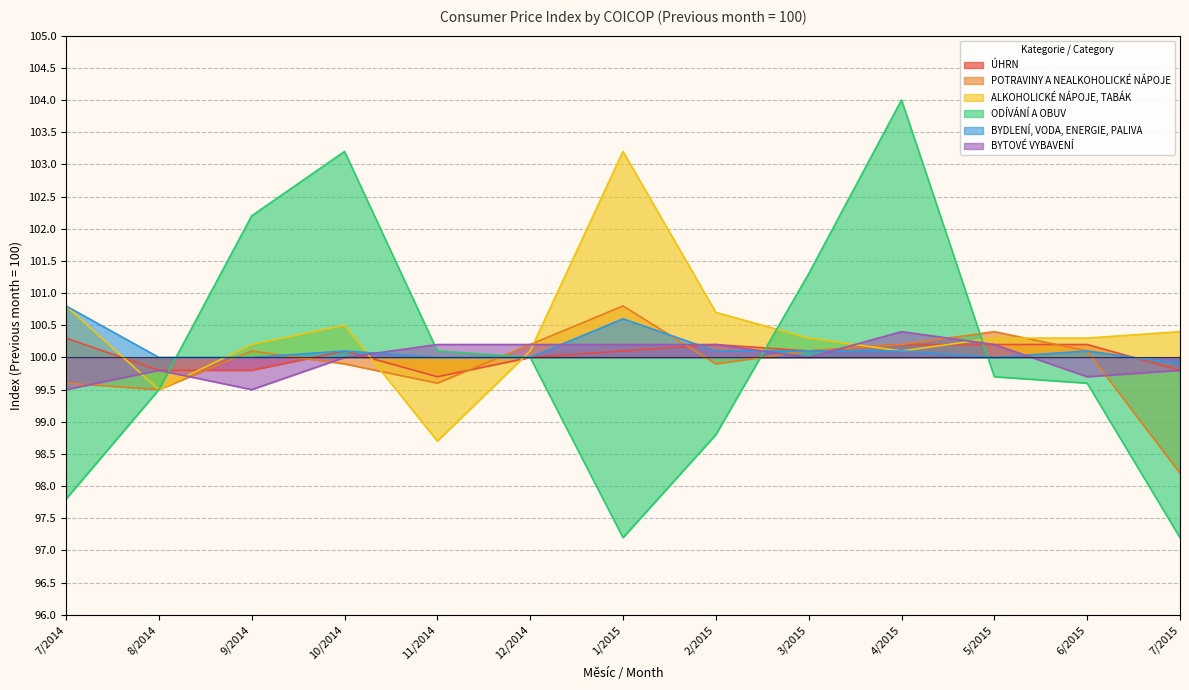

How many values in the BYTOVÉ VYBAVENÍ series exceed 100?

6